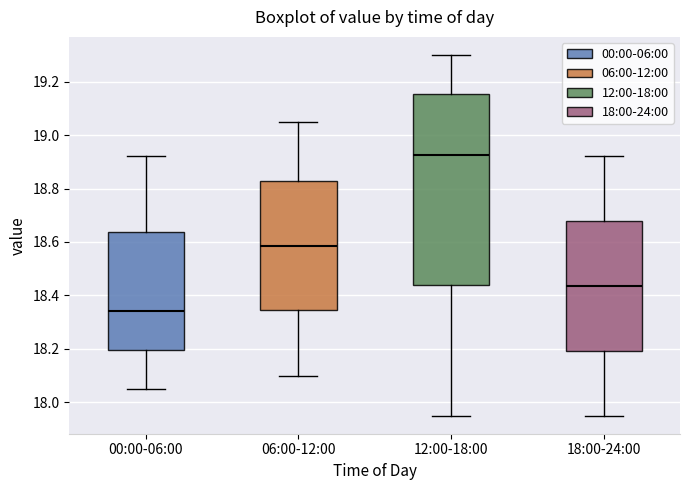

Comparing the boxes themselves (not the whiskers), which one is the tallest?

12:00-18:00